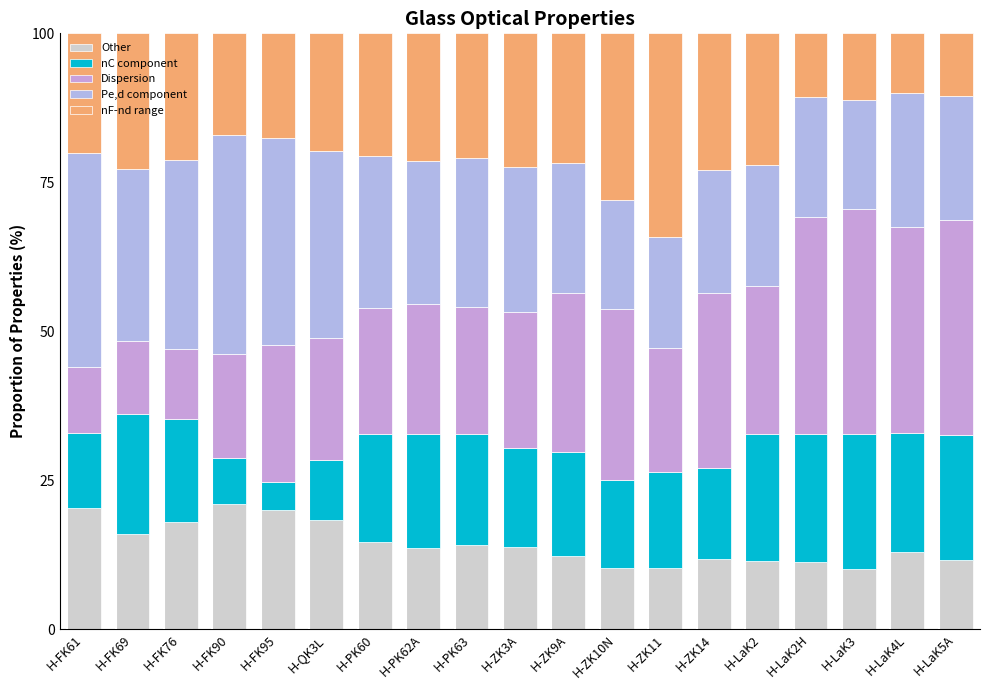

Does the chart contain any negative values?

No